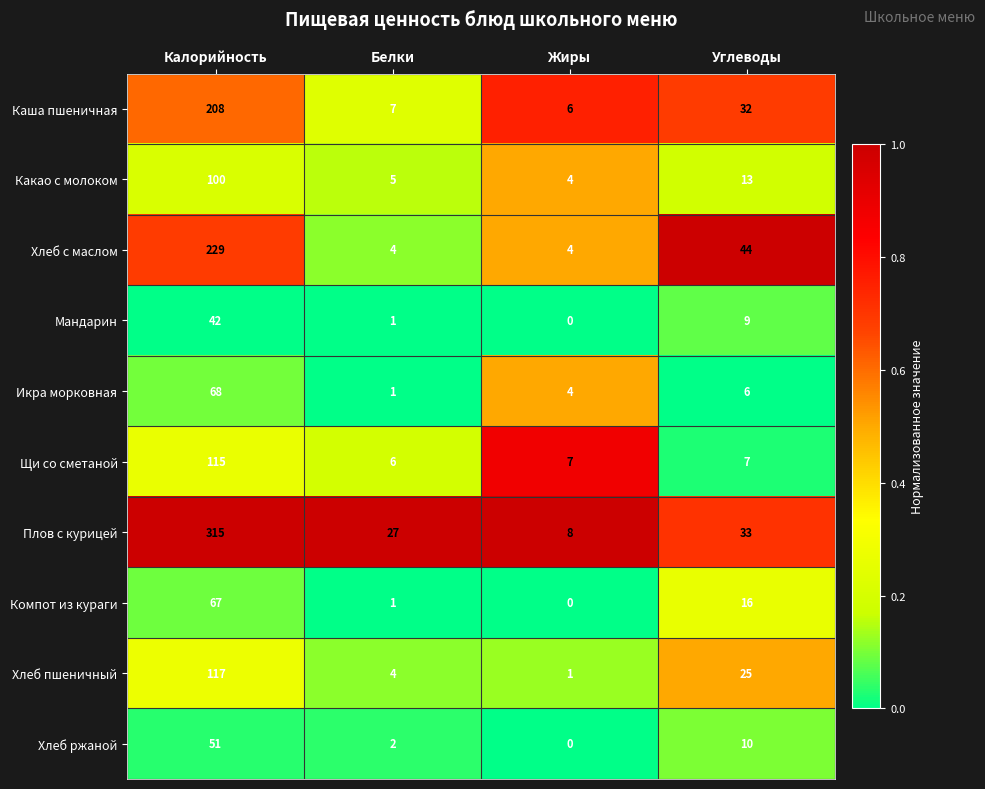

List the series in order of their peak value, lowest first.

Мандарин, Хлеб ржаной, Компот из кураги, Икра морковная, Какао с молоком, Щи со сметаной, Хлеб пшеничный, Каша пшеничная, Хлеб с маслом, Плов с курицей